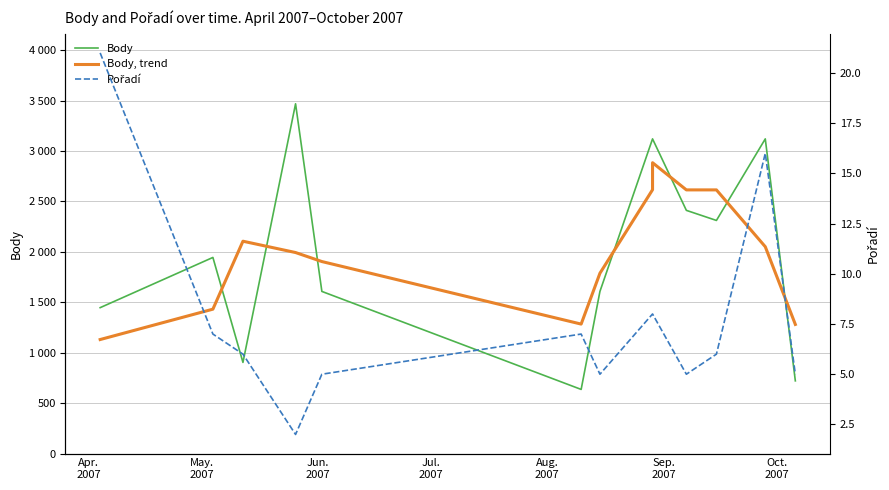

What is the spread (max minus min) of values at Sep.
2007?

1277.0